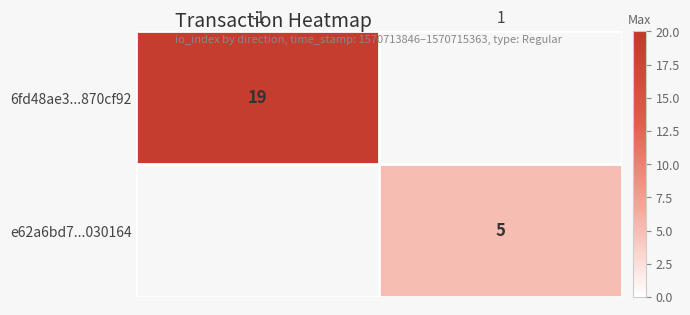

Is it true that e62a6bd7...030164 equals 8 at 1?

False